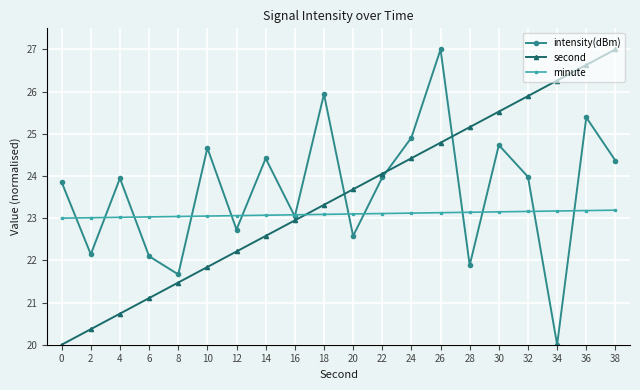

Which series ends up on top after the final intersection of intensity(dBm) and second?

second